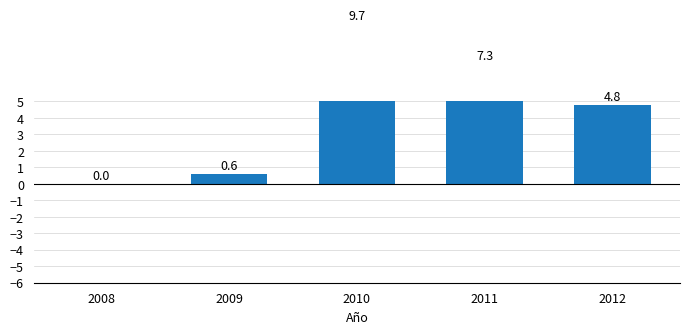

Count the number of values greater than 4.

3